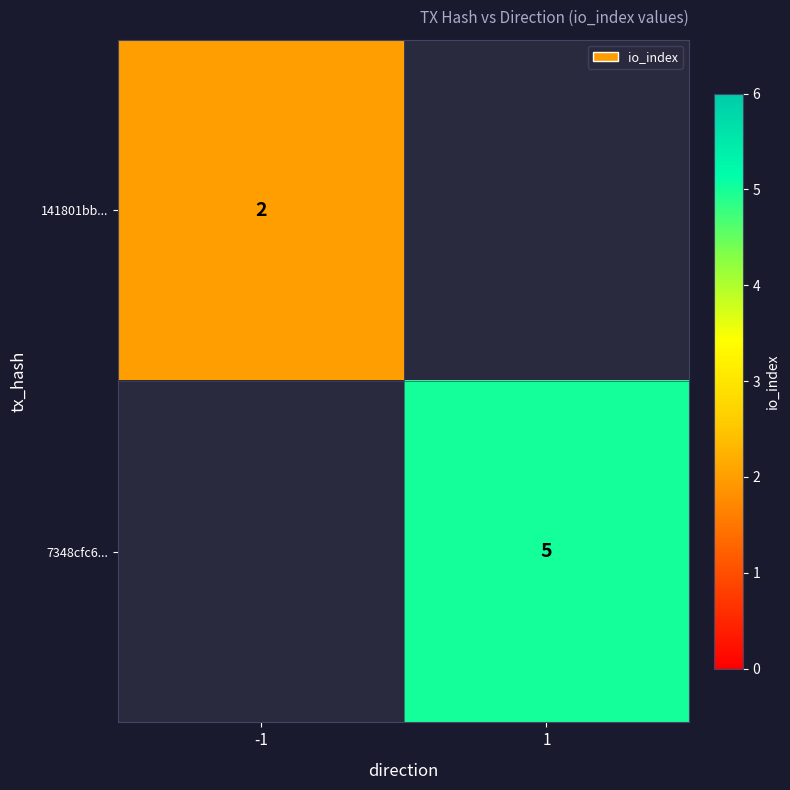

Is it true that 141801bb... equals 2 at -1?

True